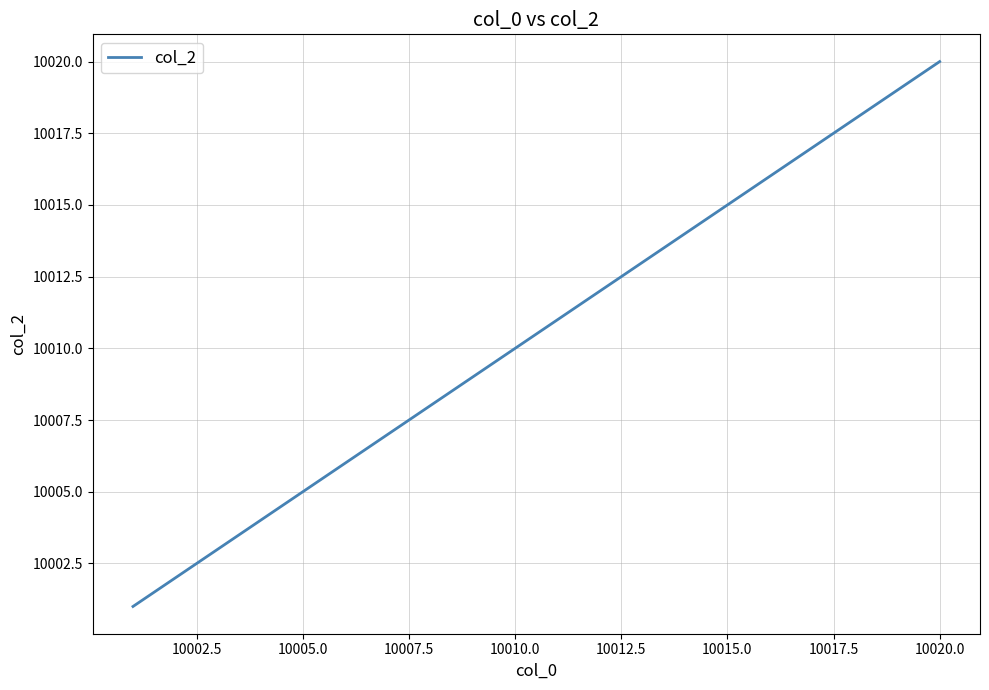

What is the maximum value shown in the chart?

10020